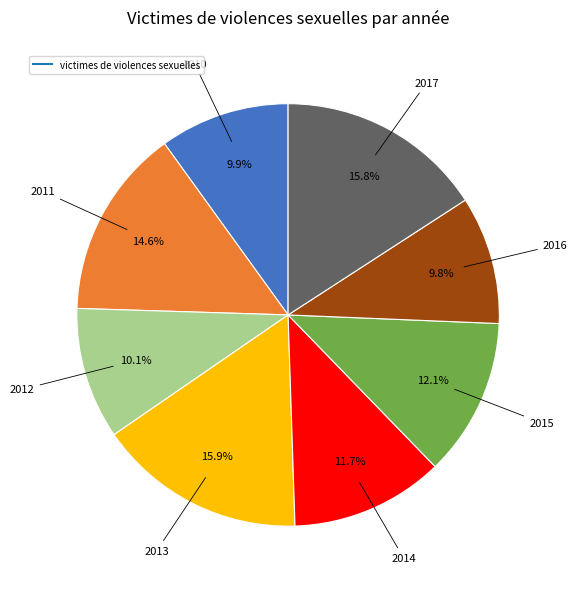

Does any single category account for the majority?

No